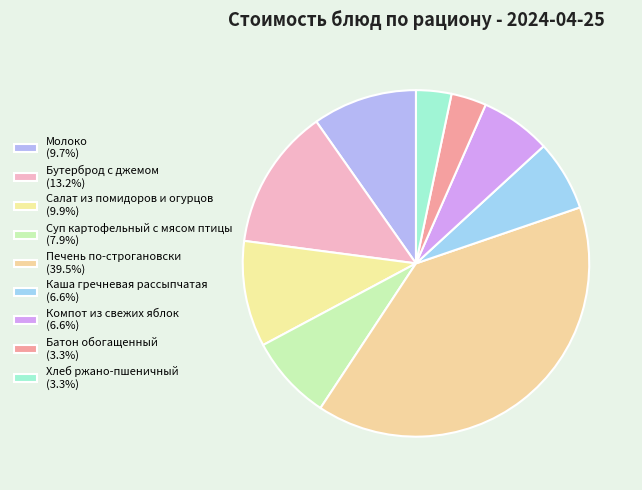

Between Печень по-строгановски and Каша гречневая рассыпчатая, which is larger?

Печень по-строгановски